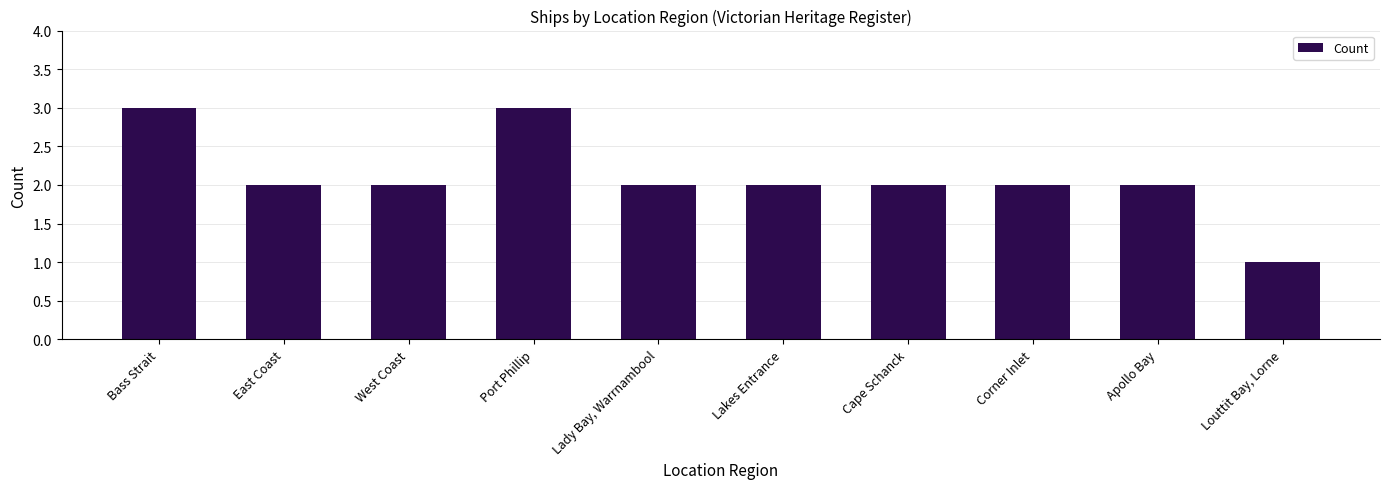

At which category does the chart reach its minimum across all series?

Louttit Bay, Lorne